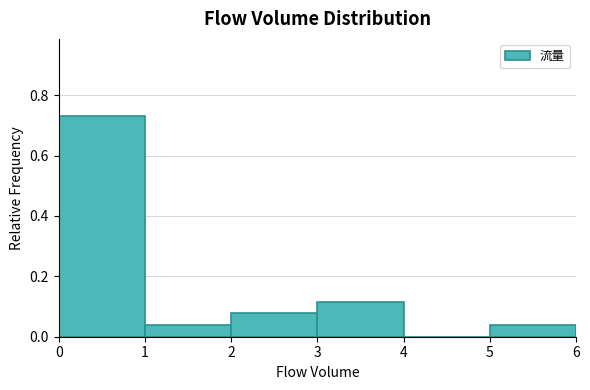

Over which range of the x-axis is the bar tallest?

0 to 1